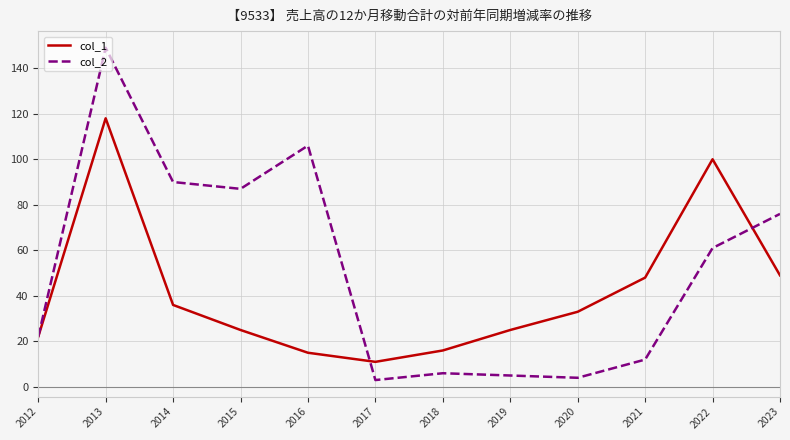

The value of col_2 at 2013 is 264. True or false?

False